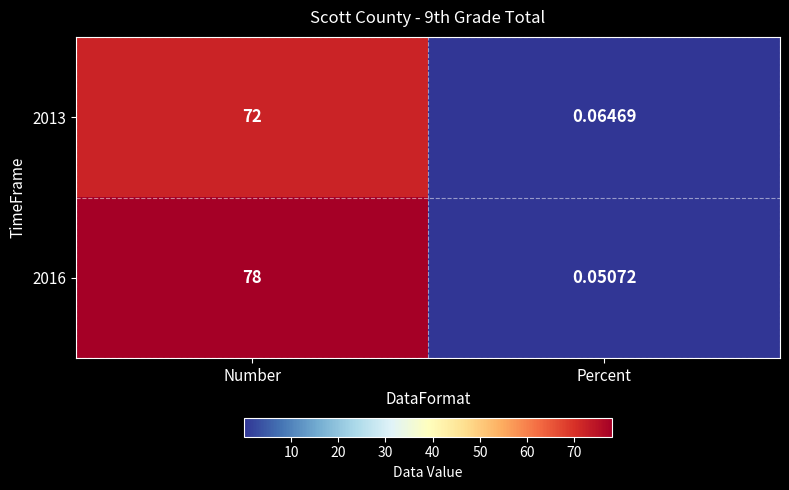

Is the value of 2016 at Percent greater than the value of 2013 at Number?

No